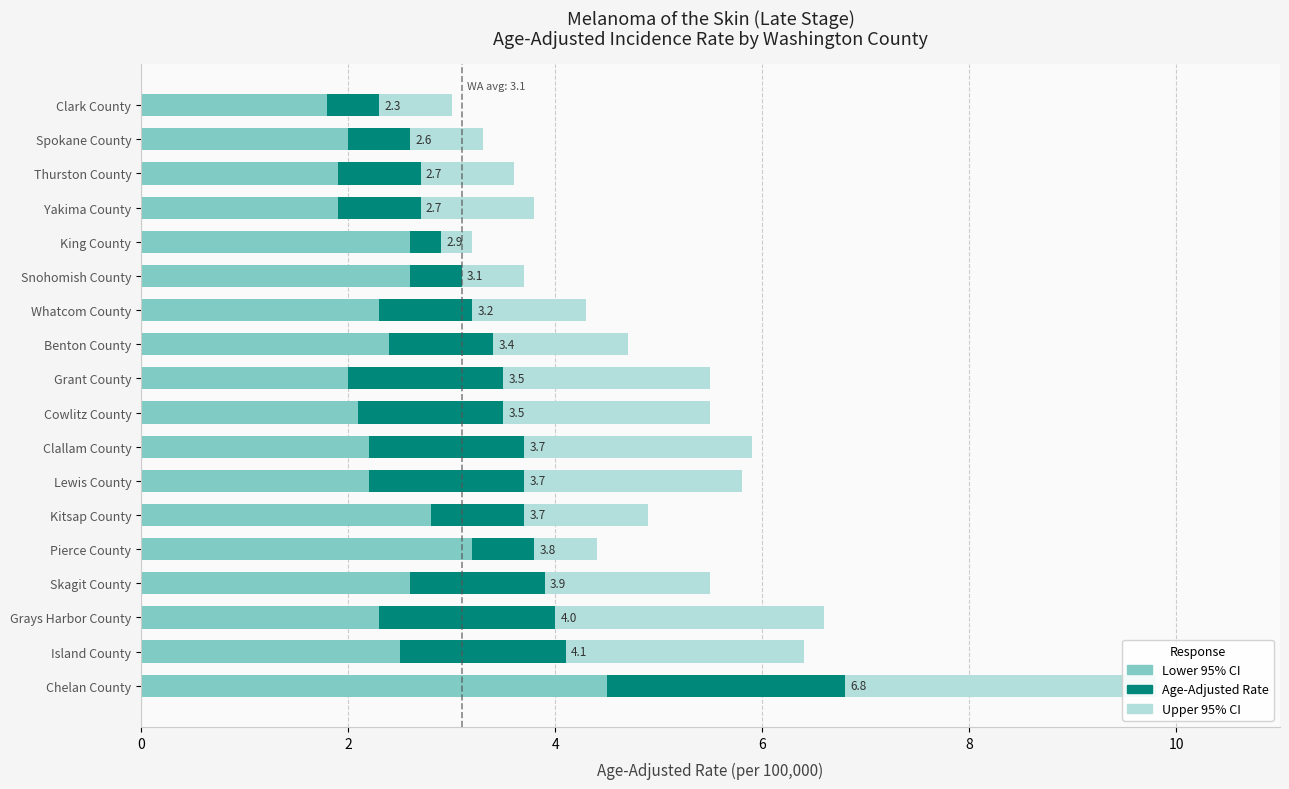

The value of Lower 95% CI at Chelan County is 1.4. True or false?

False